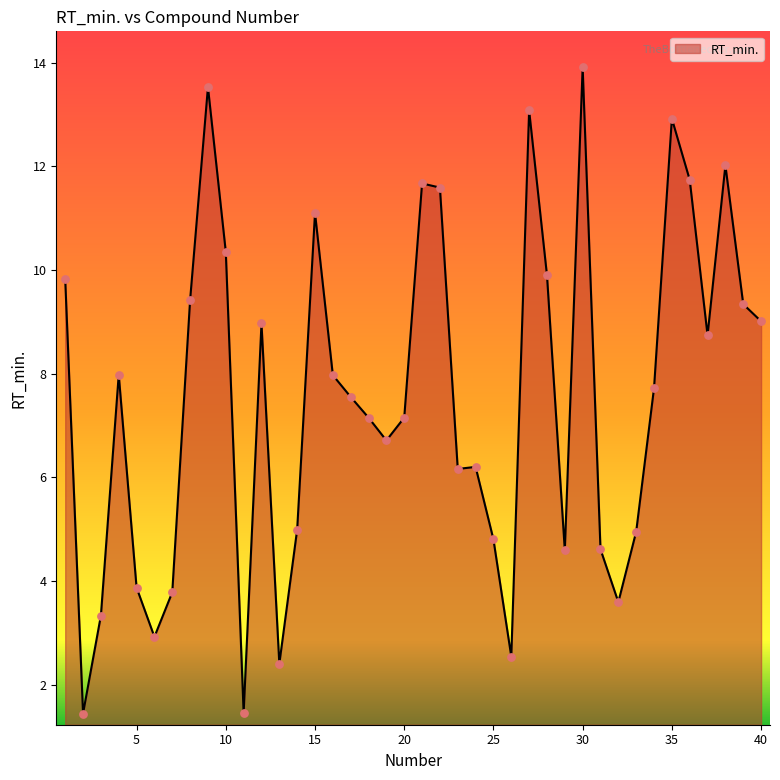

What is the smallest value displayed?

1.4